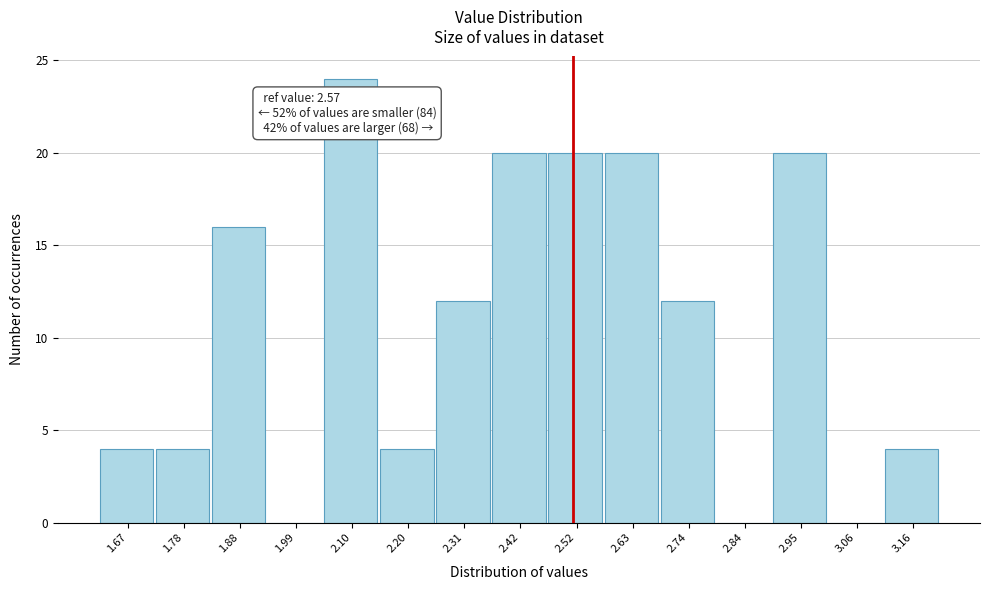

Reading left to right, what are all the values shown in this chart?

1.67=4	1.78=4	1.88=16	1.99=0	2.10=24	2.20=4	2.31=12	2.42=20	2.52=20	2.63=20	2.74=12	2.84=0	2.95=20	3.06=0	3.16=4